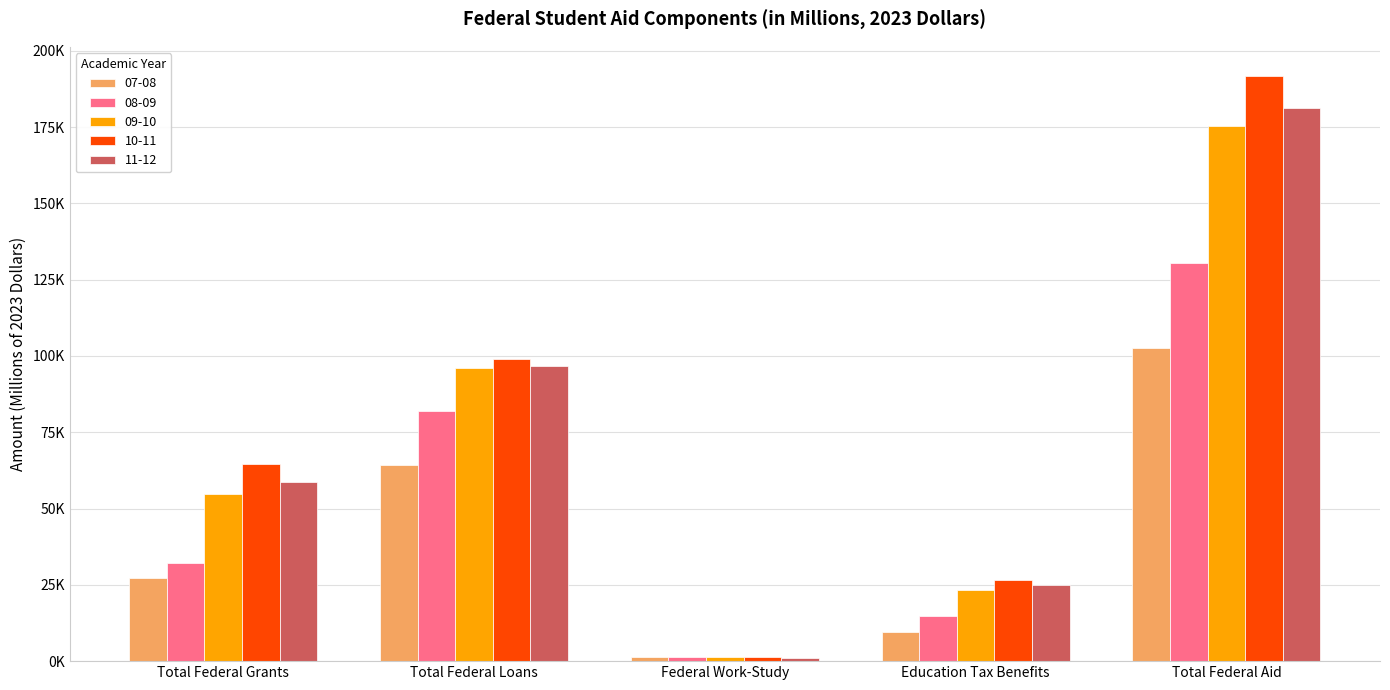

Are the bars horizontal?

No